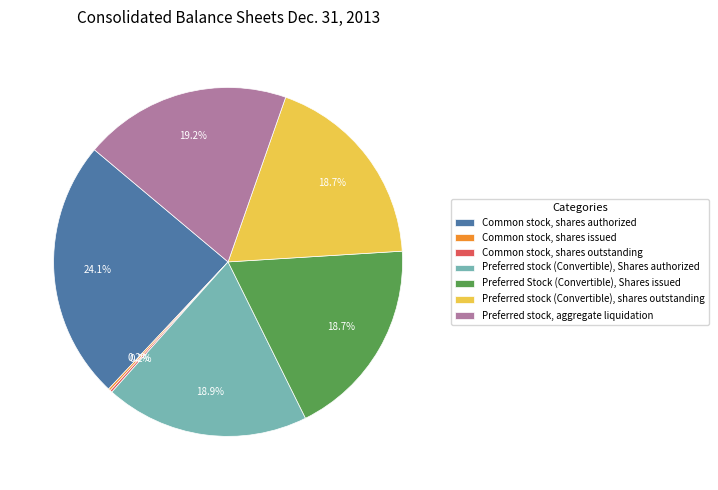

Does any single category account for the majority?

No